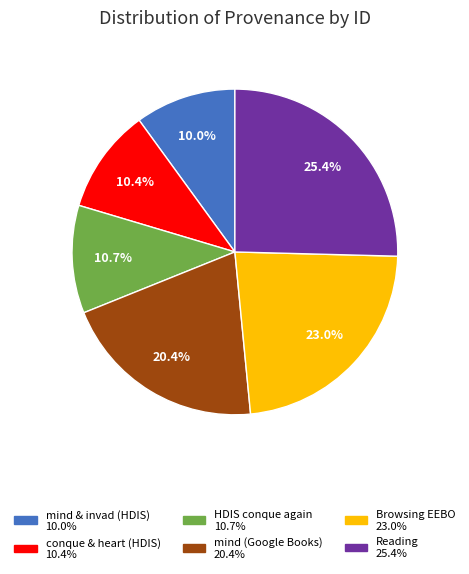

Is there any slice that represents more than half of the pie?

No